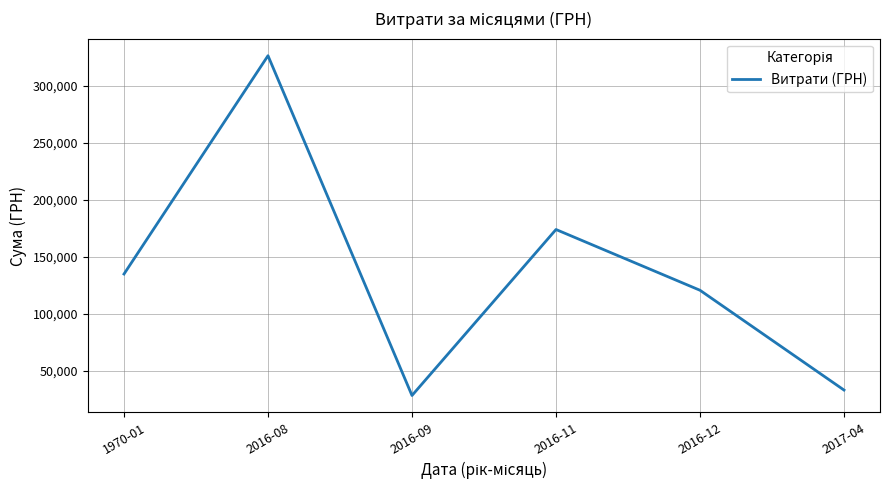

What is the greatest value displayed?

326250.2